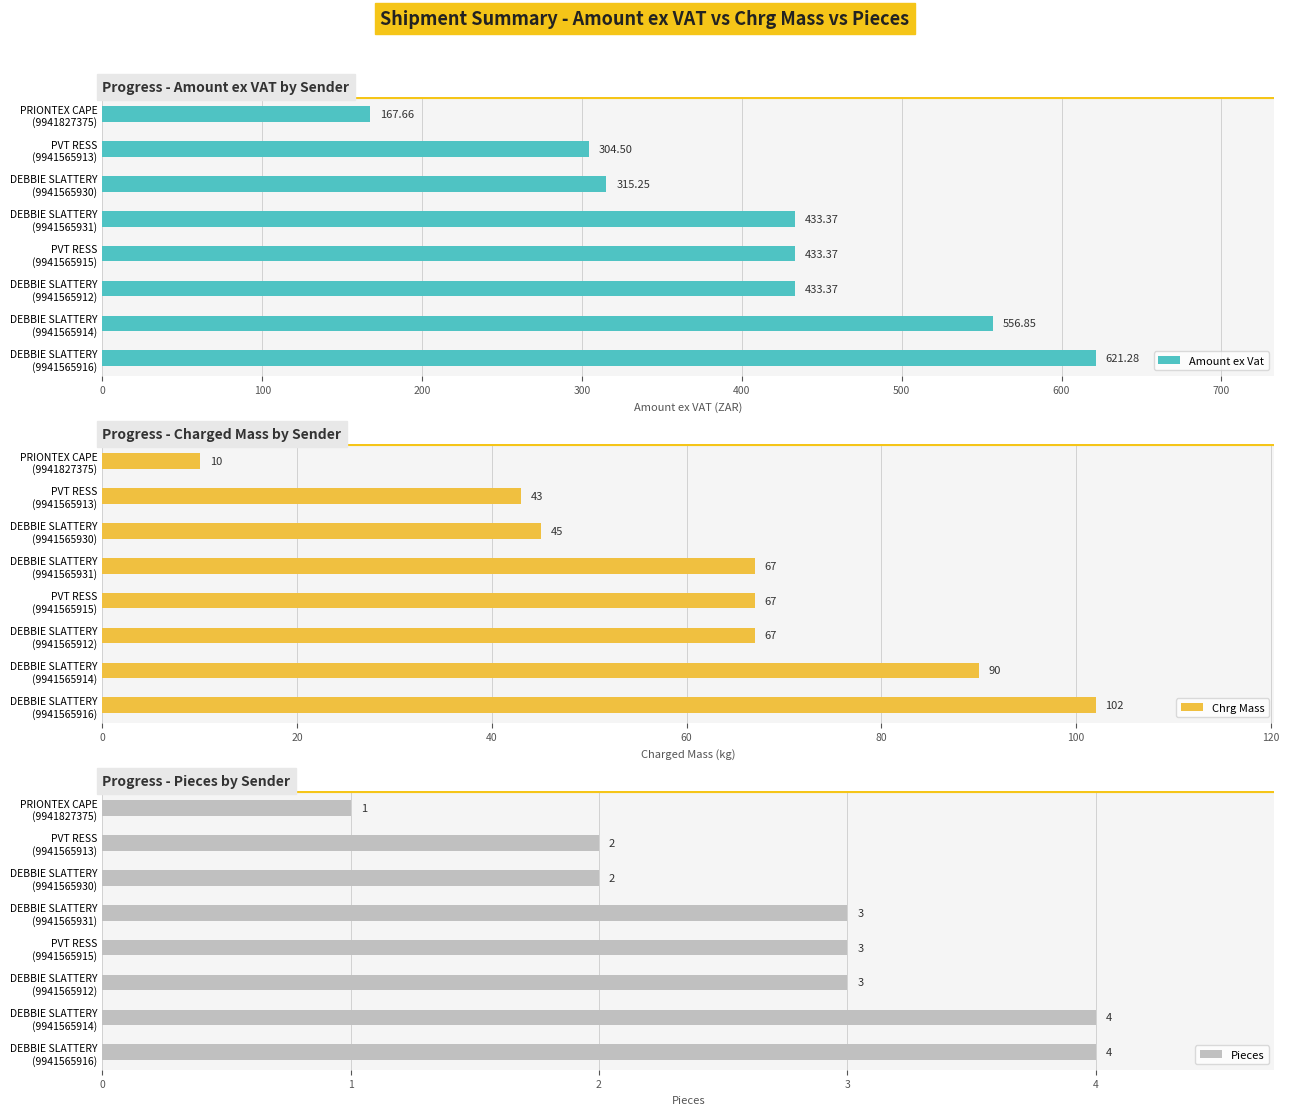

What is the minimum value for Pieces?

1